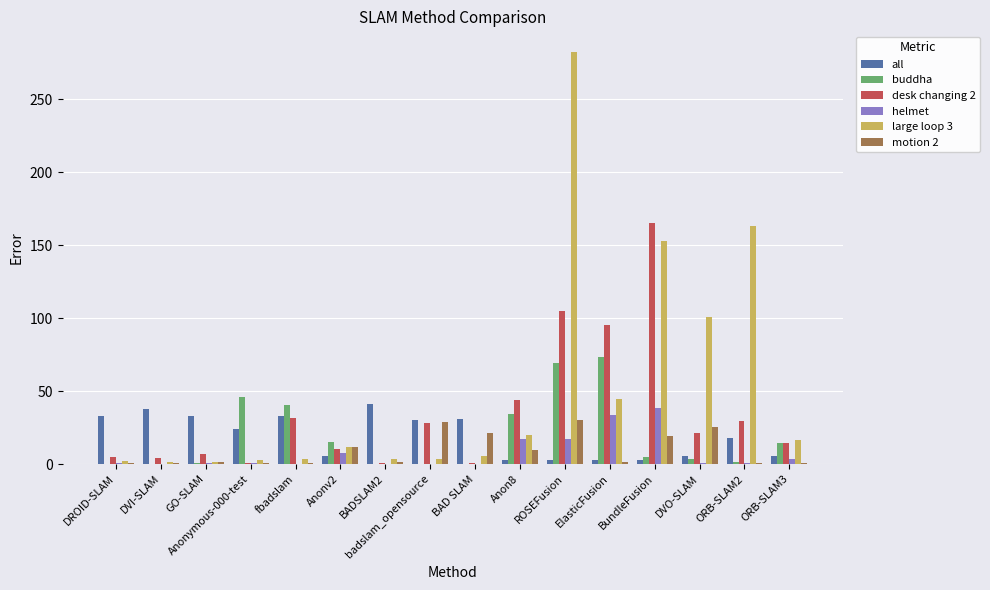

Is it true that helmet equals 57.4 at ElasticFusion?

False